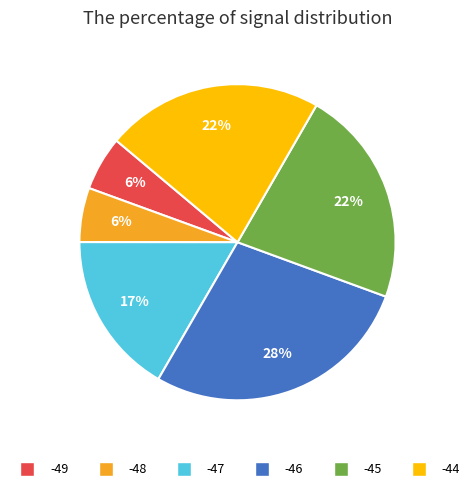

To the nearest percent, what is the average slice percentage?

17%